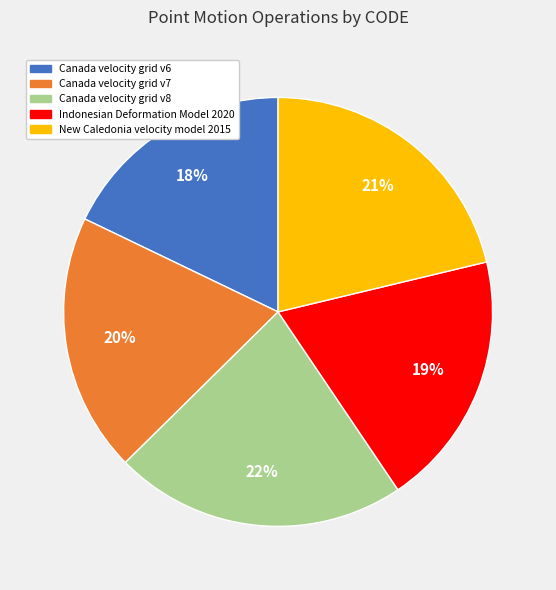

What is the ratio of the value at Canada velocity grid v8 to the value at Canada velocity grid v6?

1.2